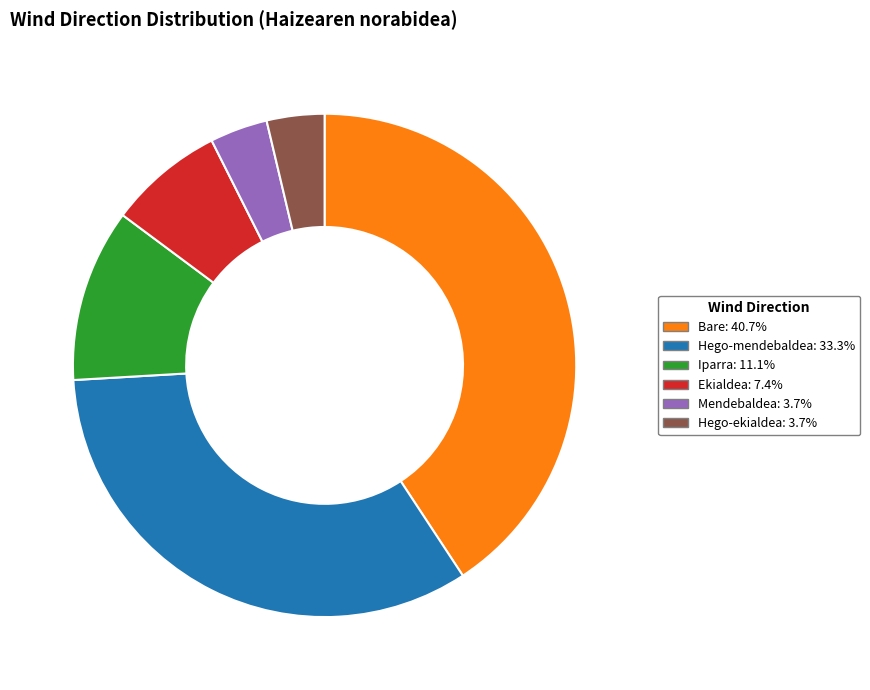

Is it true that Ekialdea is 14% of the pie?

False